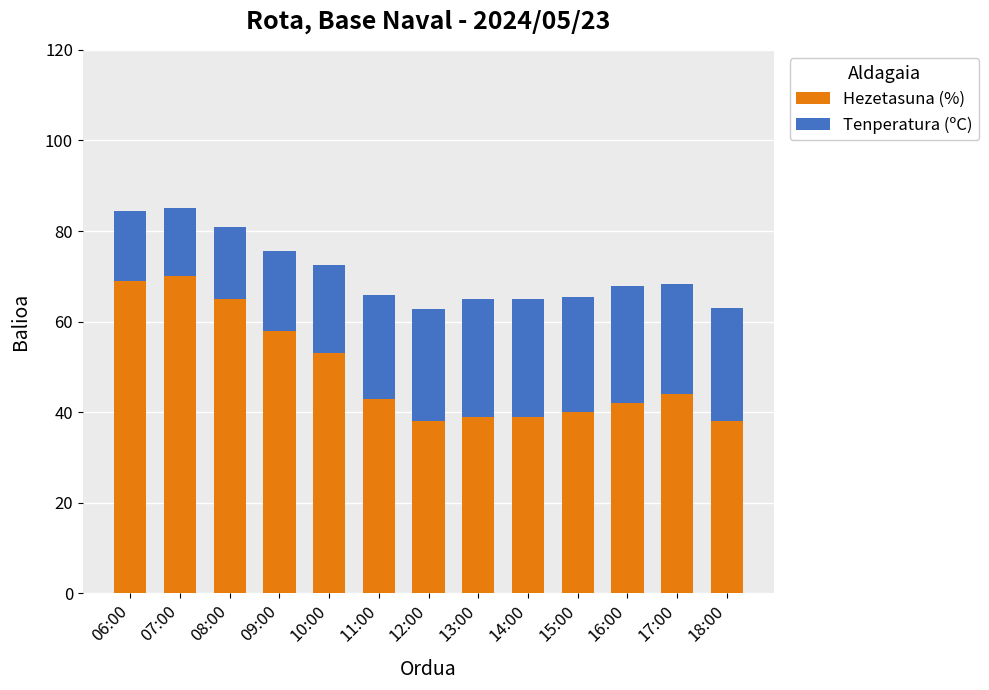

Does the chart contain any negative values?

No